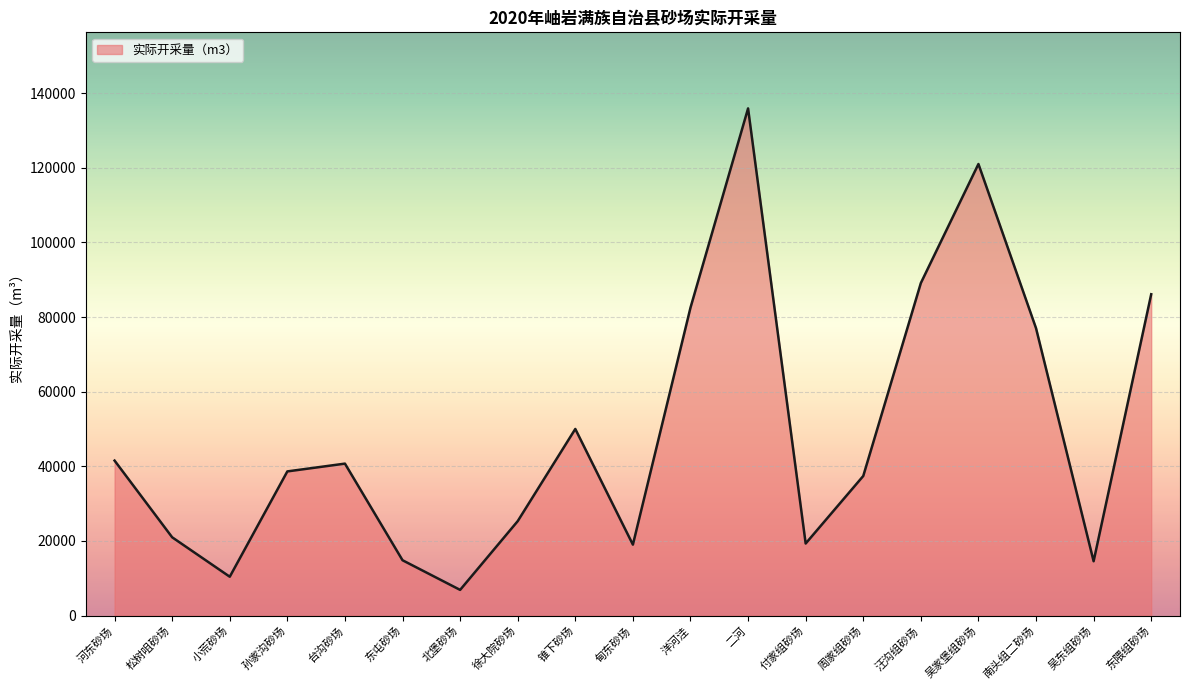

What is the sum of the values at 吴东组砂场 and 洋河洼?

97050